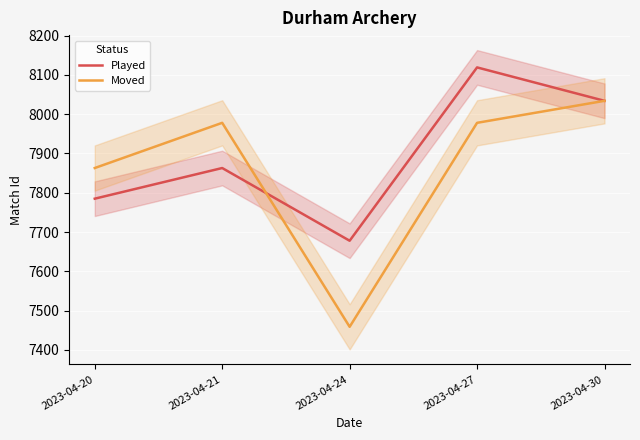

What are all the series names shown in the legend?

Played, Moved